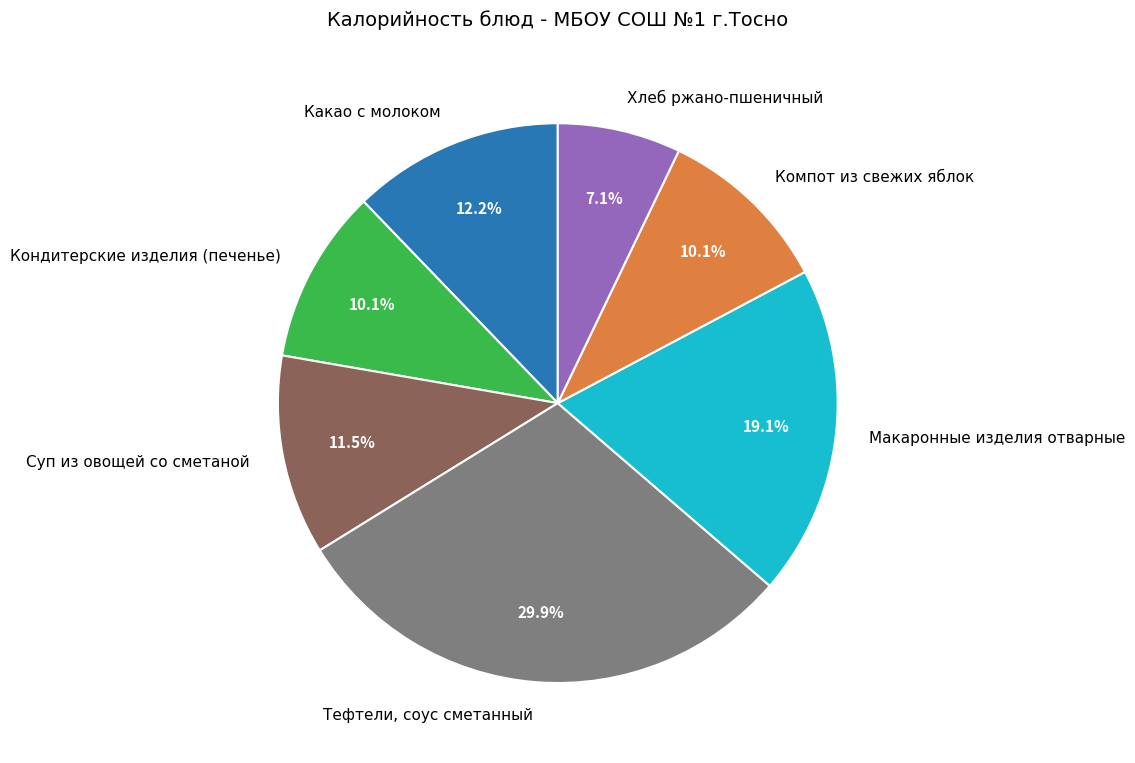

Between Кондитерские изделия (печенье) and Суп из овощей со сметаной, which is larger?

Суп из овощей со сметаной